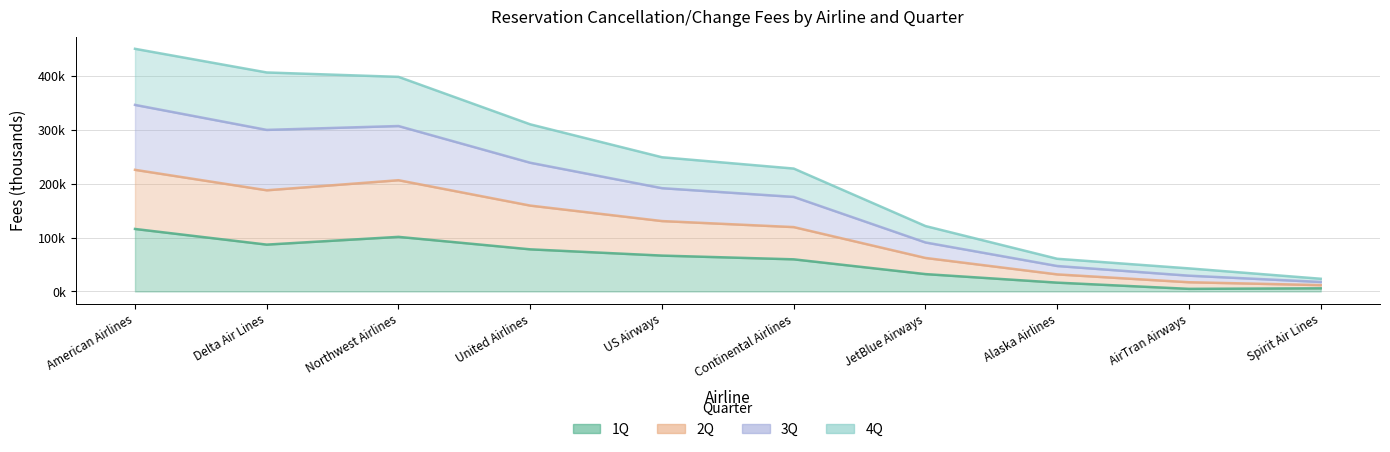

Between Continental Airlines and Spirit Air Lines, which is larger?

Continental Airlines